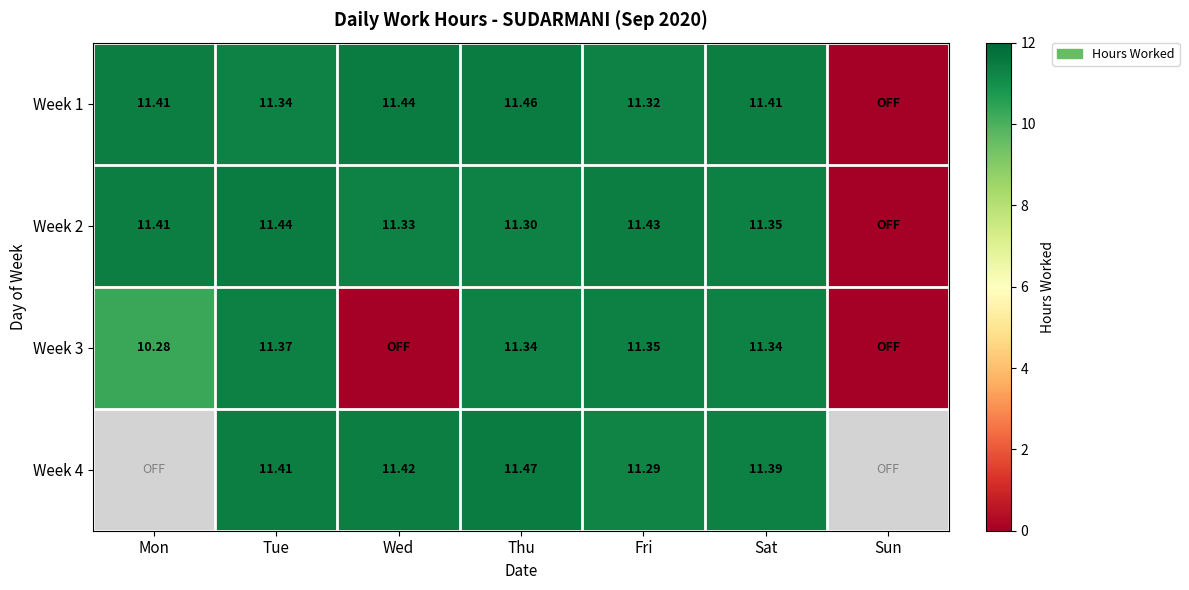

Is the value of Week 4 at Fri greater than the value of Week 1 at Mon?

No